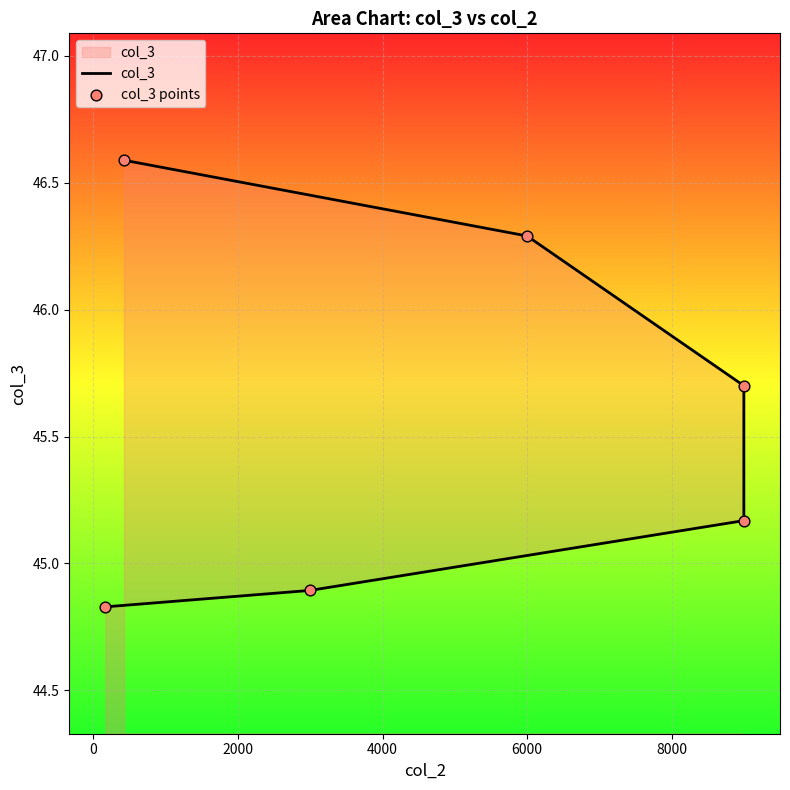

Which series reaches the minimum Y coordinate?

col_3